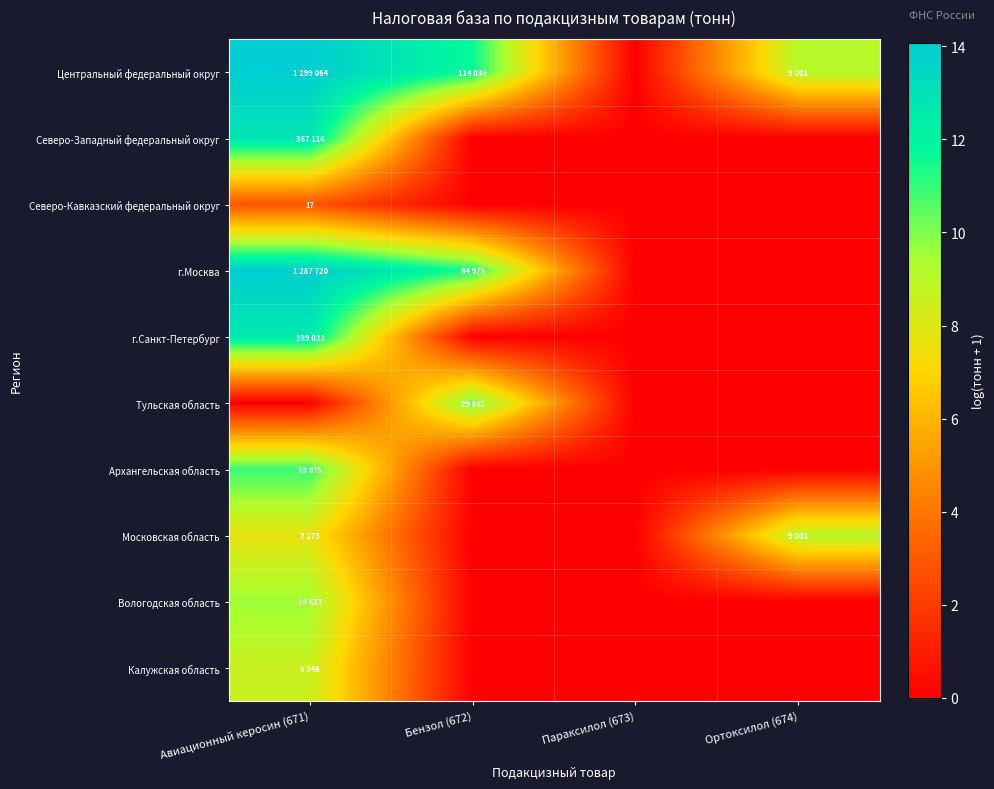

What is the average value of the Тульская область series?

2.6